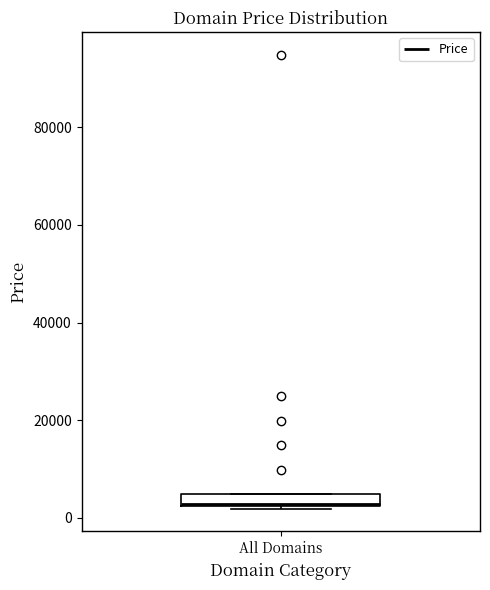

Where is the lower edge of the box for All Domains on the y-axis? The values are not printed on the chart, so give them approximately, as read against the axis.

2000